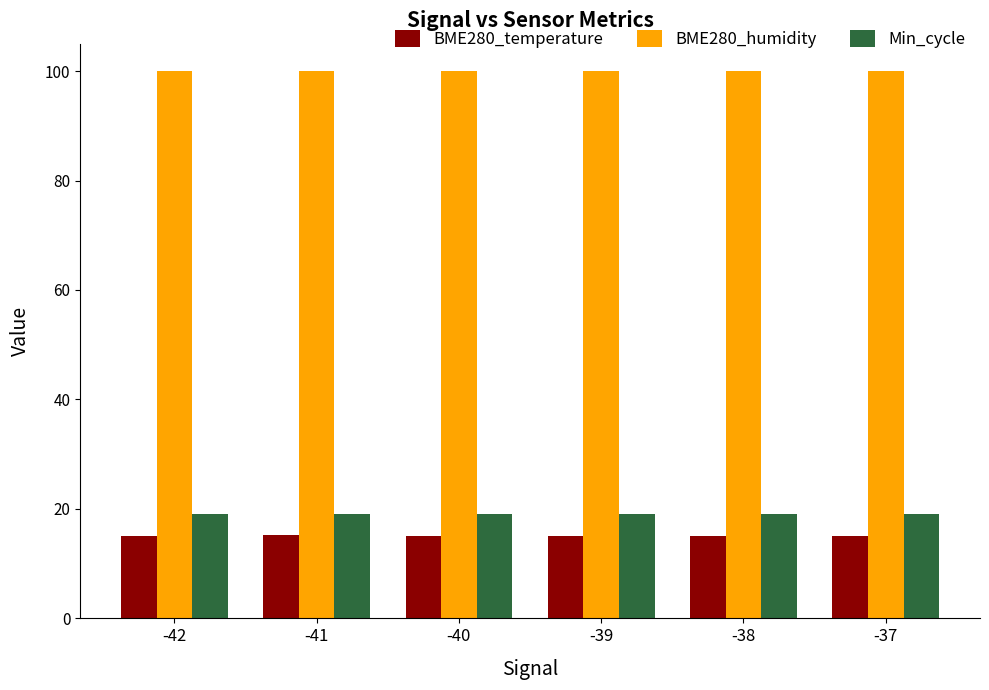

What is the difference between the highest and lowest values at -37?

85.0